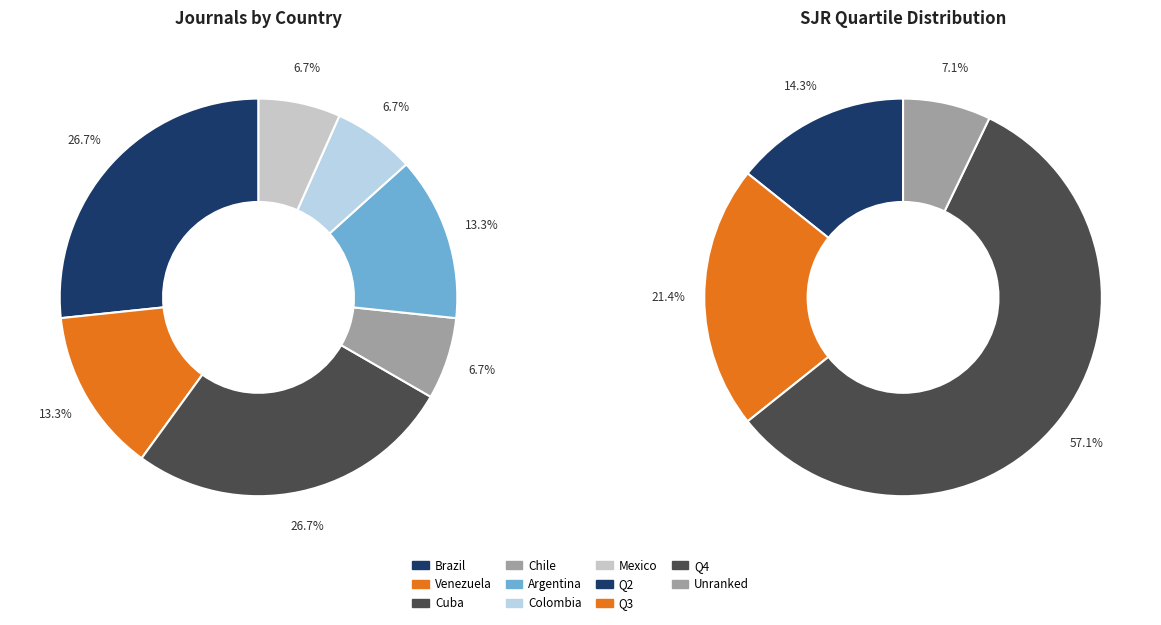

Which slice is the smallest?

Chile